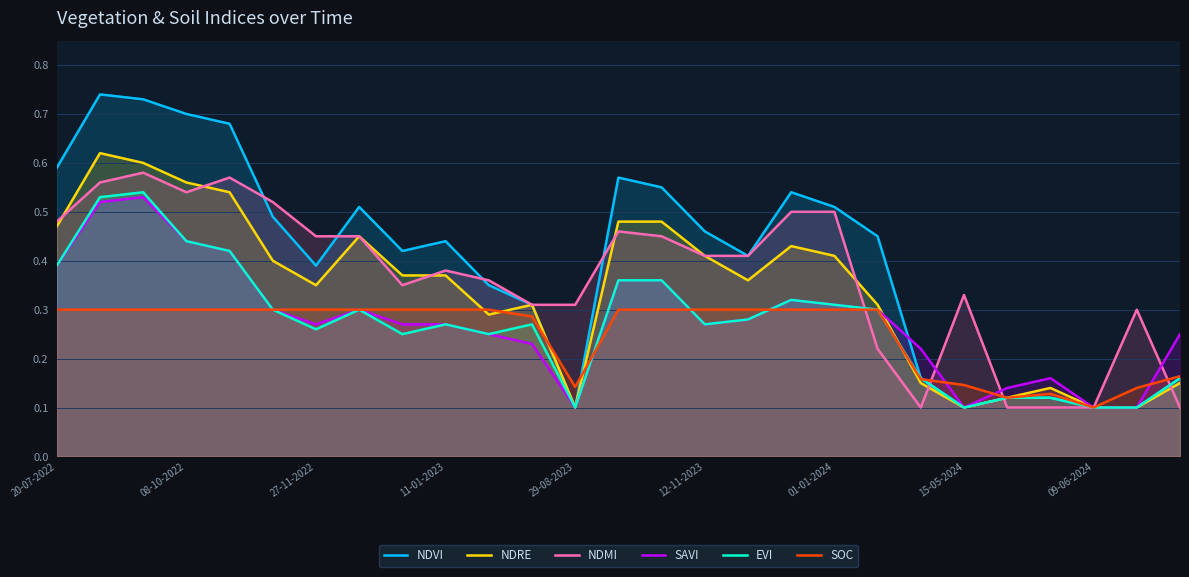

Is the value of NDVI at 01-01-2024 greater than the value of NDRE at 08-10-2022?

No